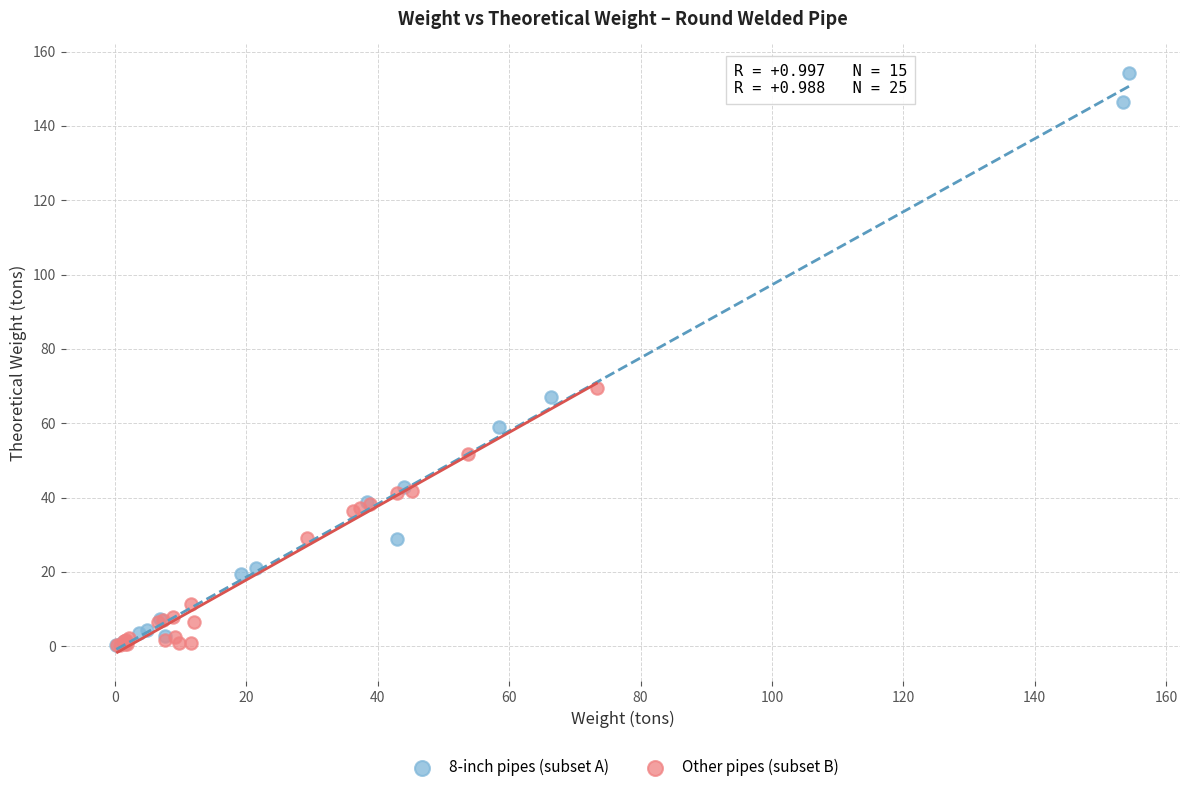

Which series has the widest spread of Y values?

8-inch pipes (subset A)